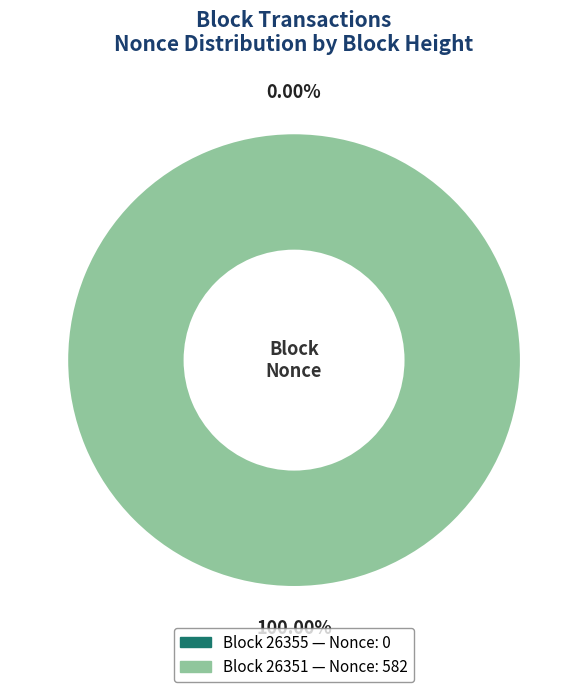

What is the change in value from 26355 to 26351?

+582